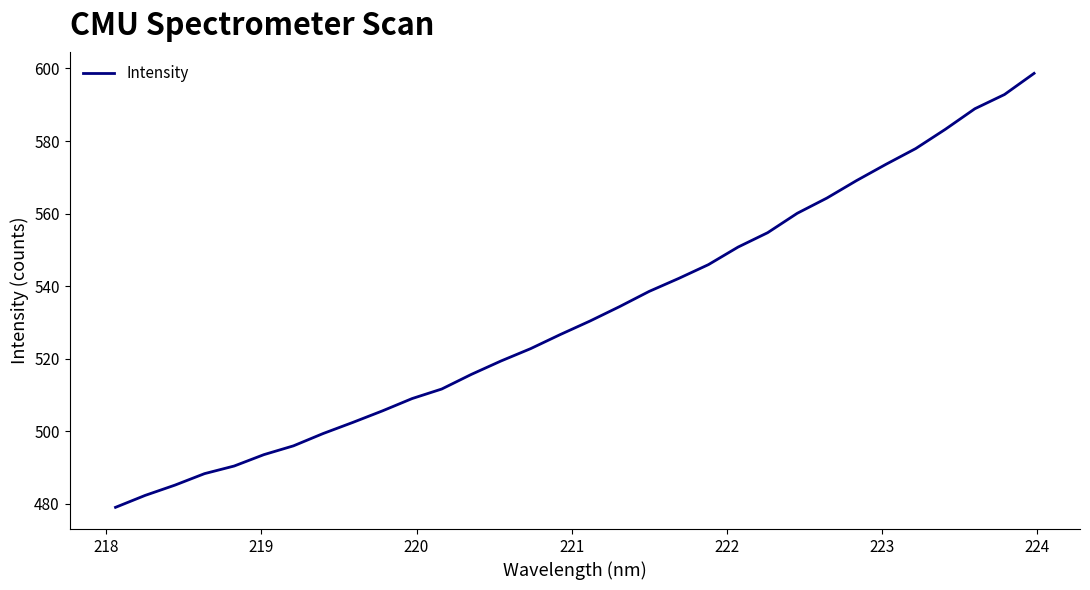

What is the maximum value shown in the chart?

598.7